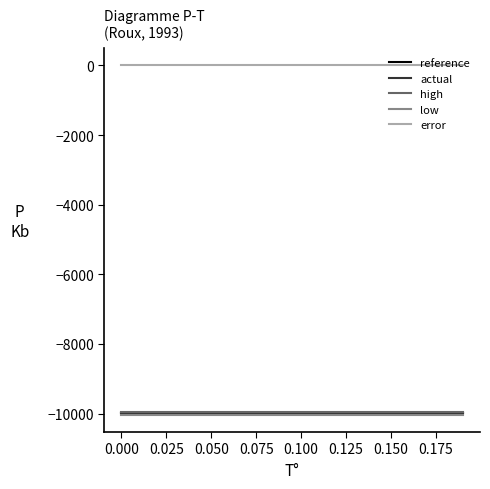

True or false: error and reference intersect in this chart.

False